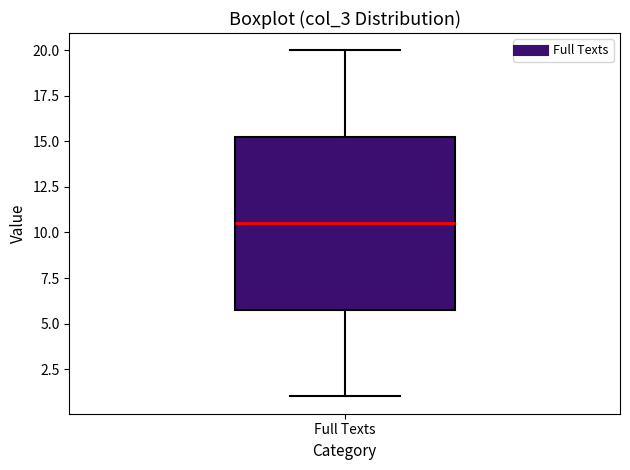

Where does the median line of the box for Full Texts sit on the y-axis? The values are not printed on the chart, so give them approximately, as read against the axis.

10.5